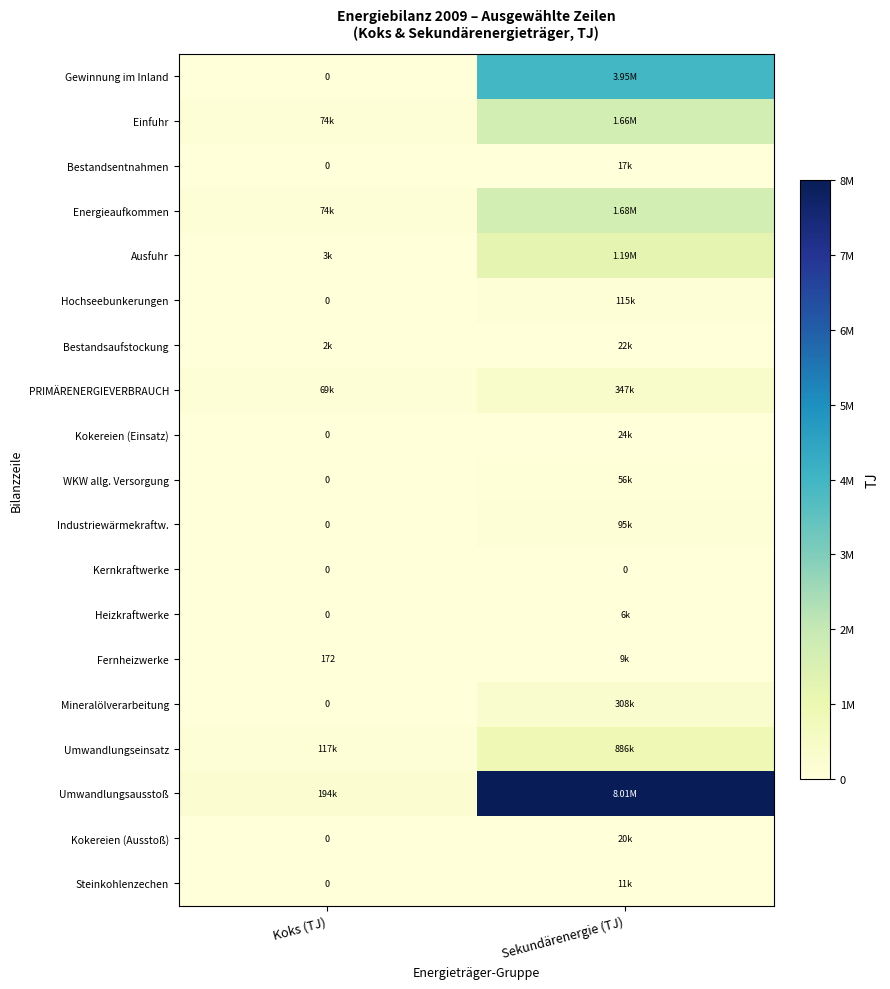

The value of Bestandsentnahmen at Sekundärenergie (TJ) is 11363.6. True or false?

False